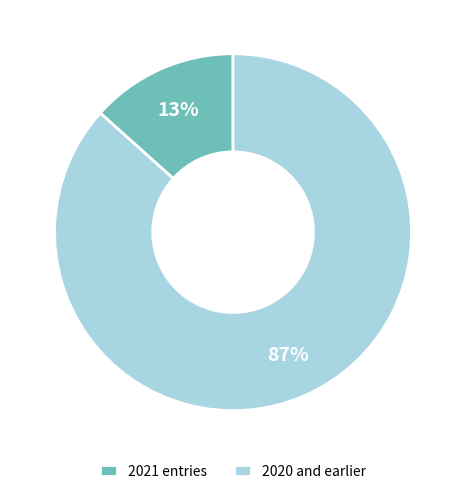

Is the sum of 2021 entries and 2020 and earlier greater than half?

Yes